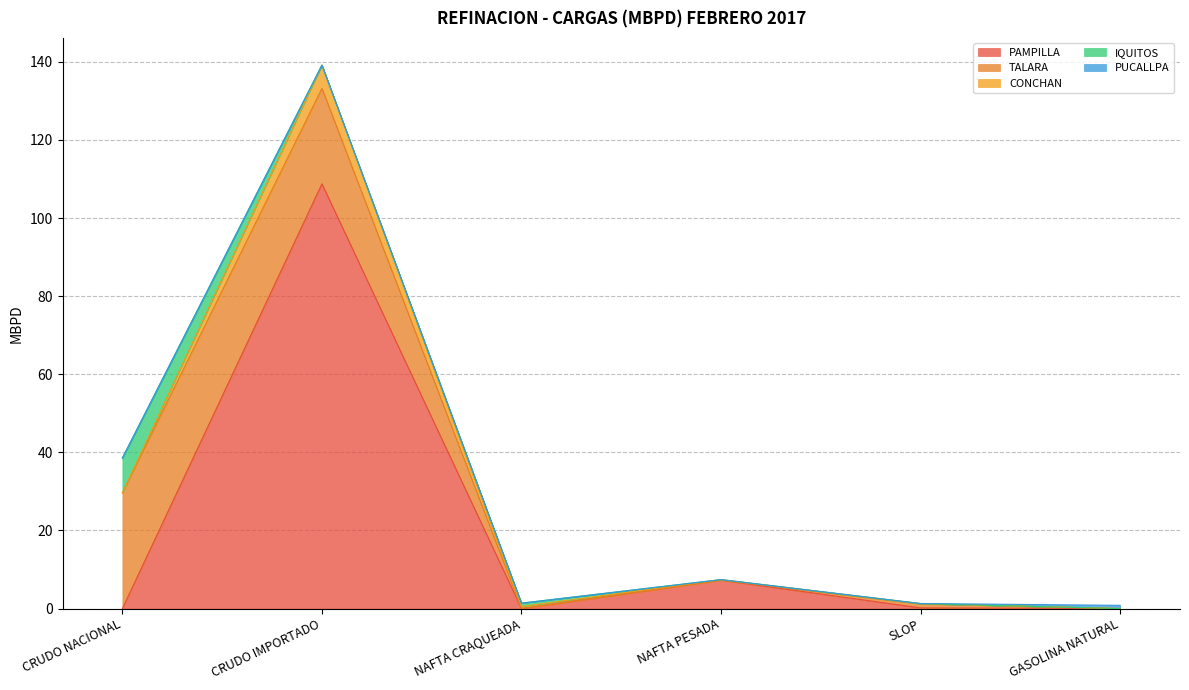

At which label is PAMPILLA closest to 54?

NAFTA PESADA